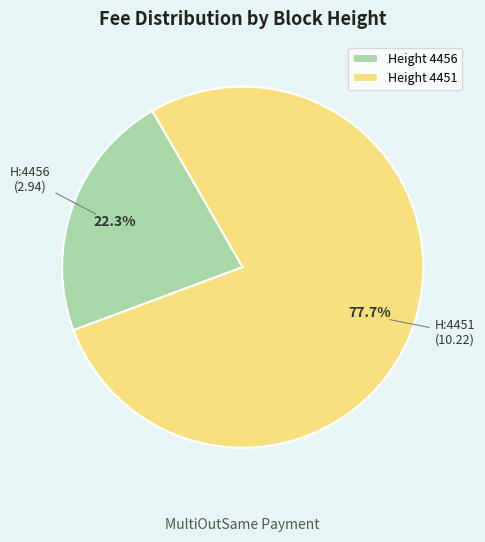

What is the ratio of the value at Height 4451 to the value at Height 4456?

3.5